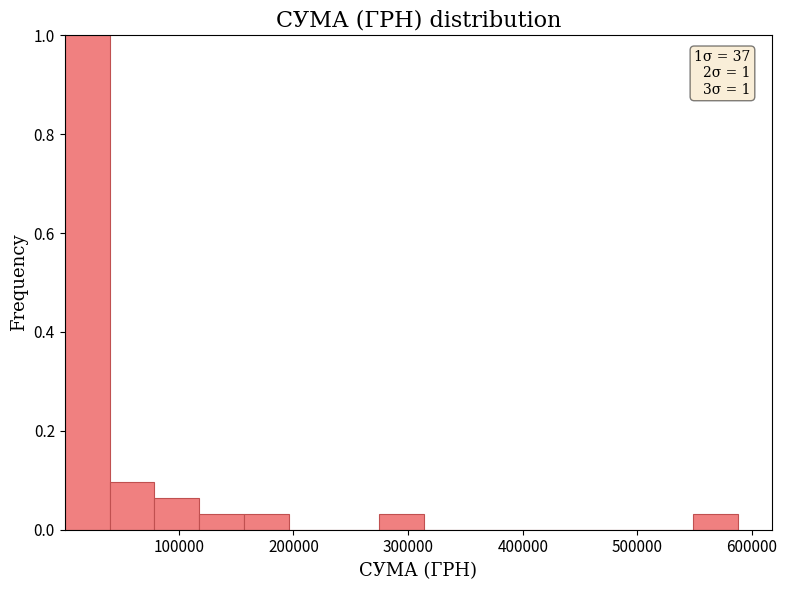

Around what value on the x-axis is the tallest bar? Give the approximate position of its centre, as read against the axis.

20000